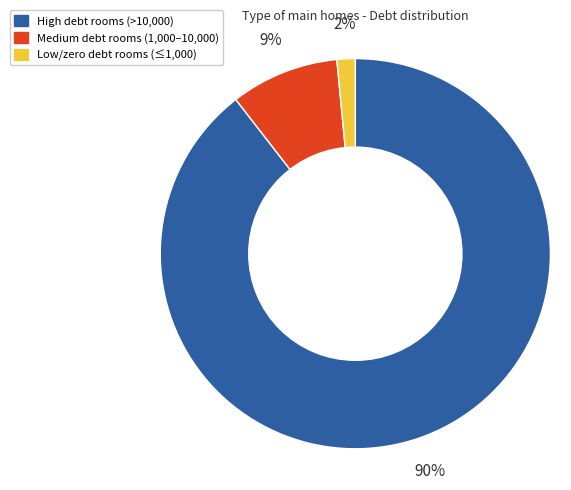

Count the number of slices in the pie.

3